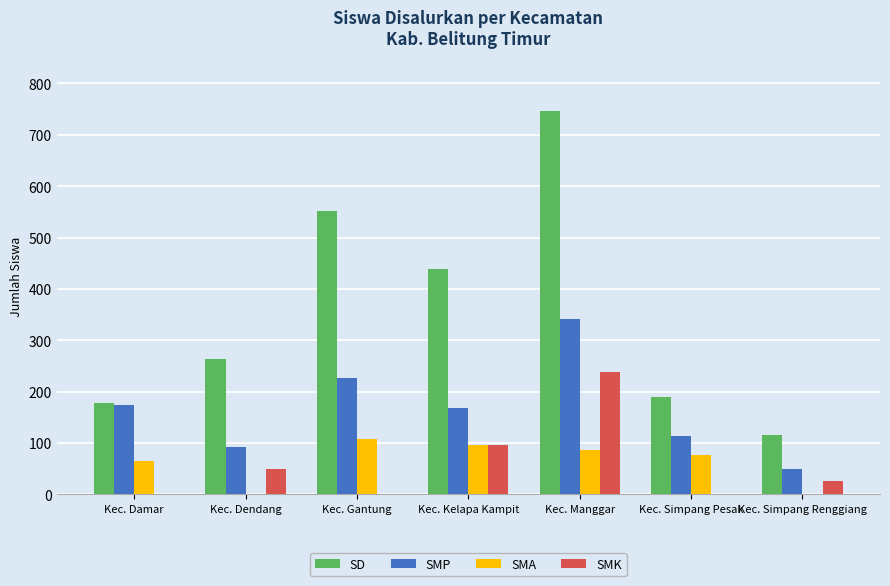

Which series has the largest total across all categories?

SD